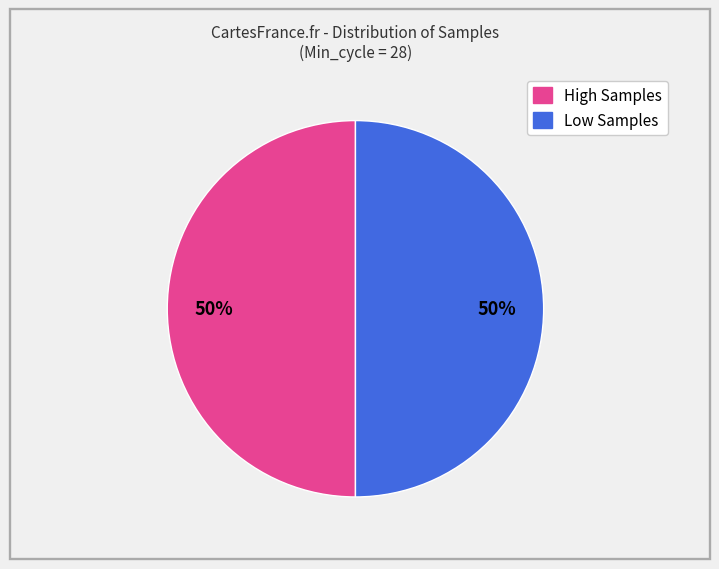

To the nearest percent, what is the average slice percentage?

50%